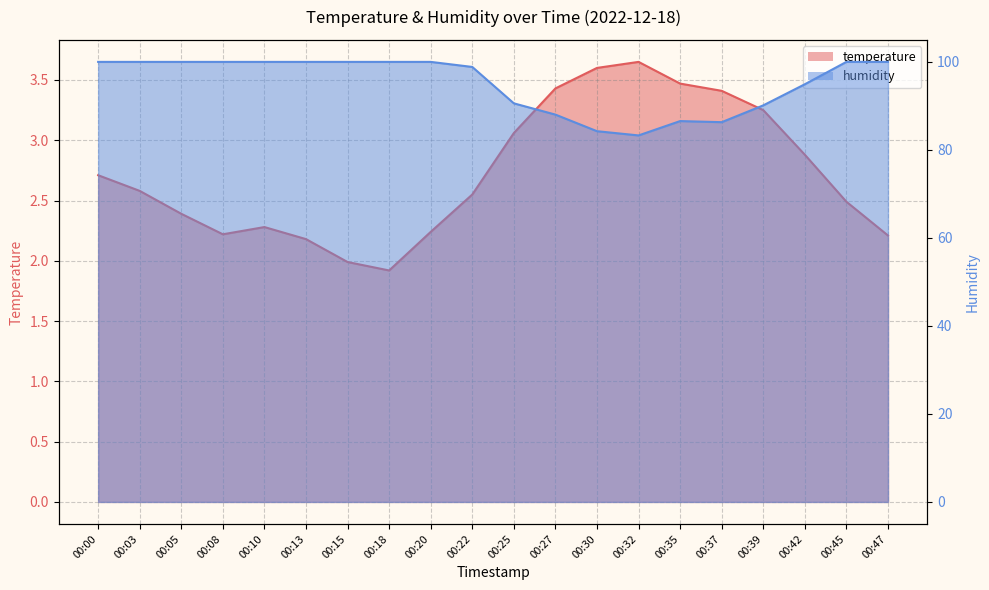

Rank the categories by temperature value from lowest to highest.

00:18, 00:15, 00:13, 00:47, 00:08, 00:20, 00:10, 00:05, 00:45, 00:22, 00:03, 00:00, 00:42, 00:25, 00:39, 00:37, 00:27, 00:35, 00:30, 00:32